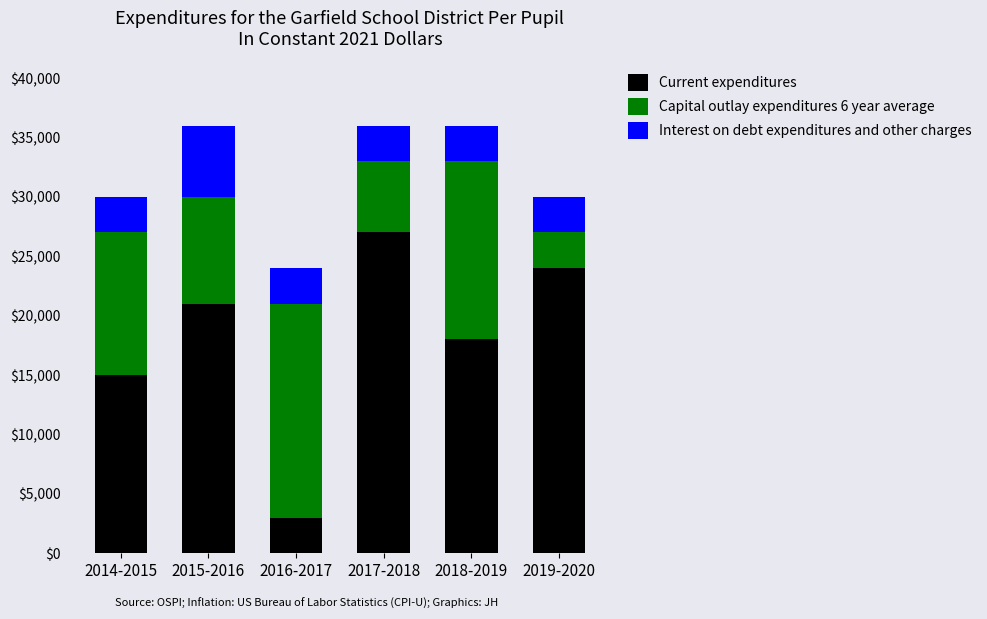

What is the total value across all series at 2016-2017?

24000